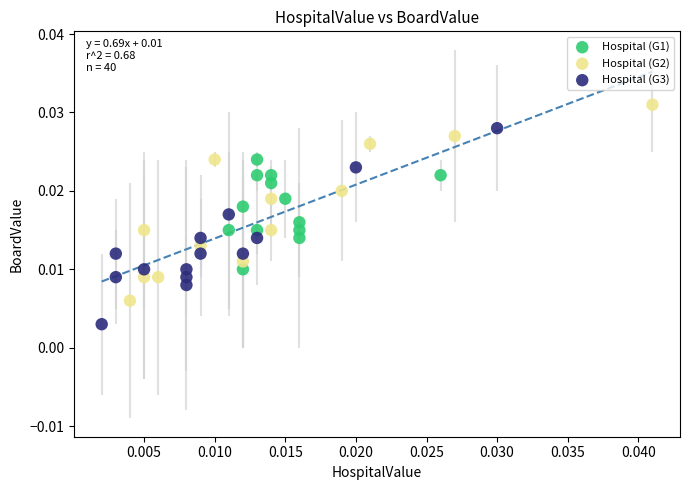

Which series contains the lowest Y value?

Hospital (G3)